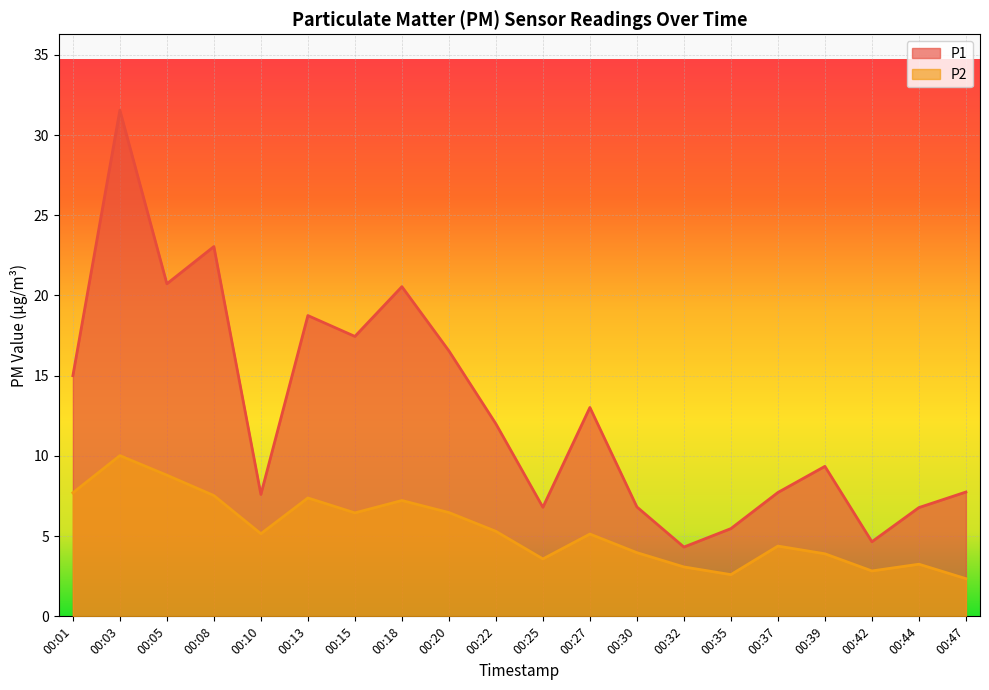

At which category is the sum across all series the highest?

00:03